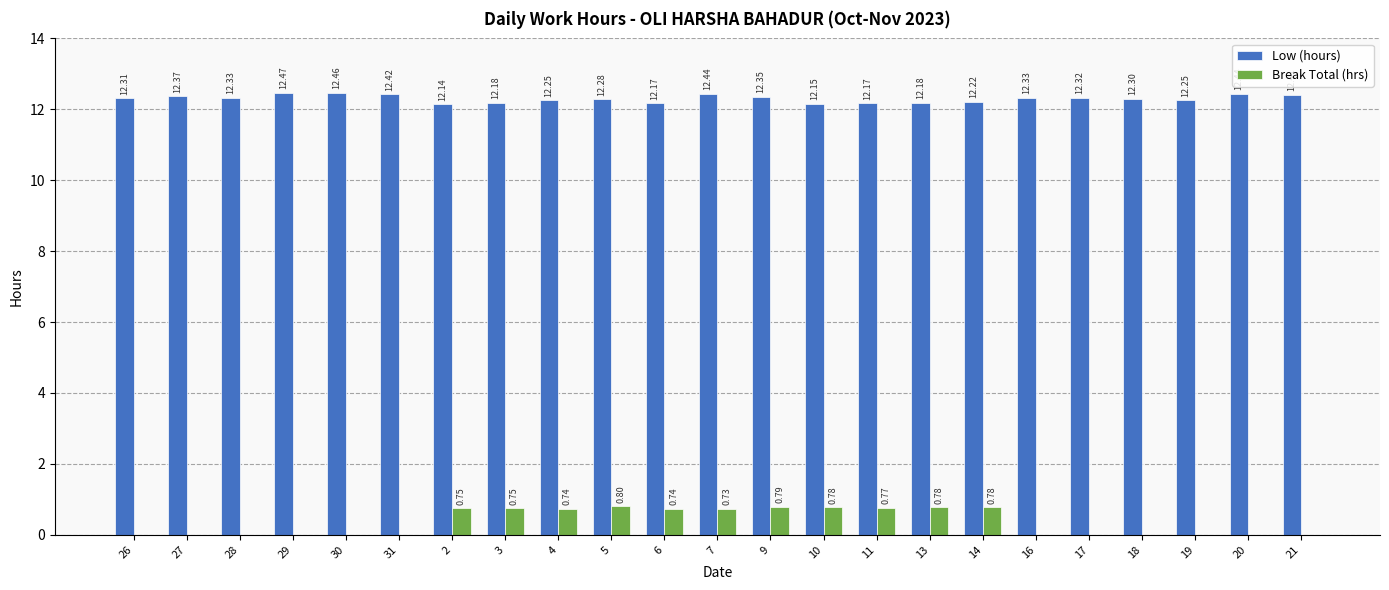

Which series changed the most between 2 and 10?

Break Total (hrs)